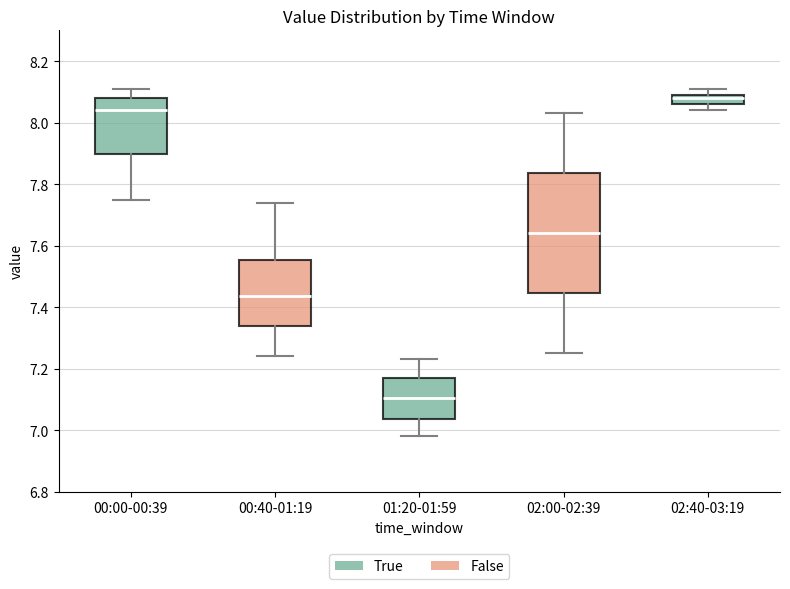

Which box's median line is the lowest?

01:20-01:59